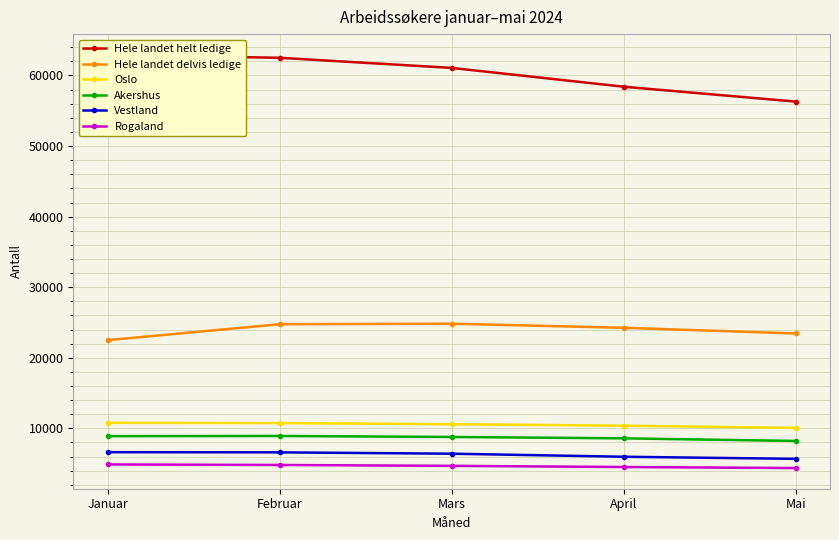

How many lines are shown in the chart?

6